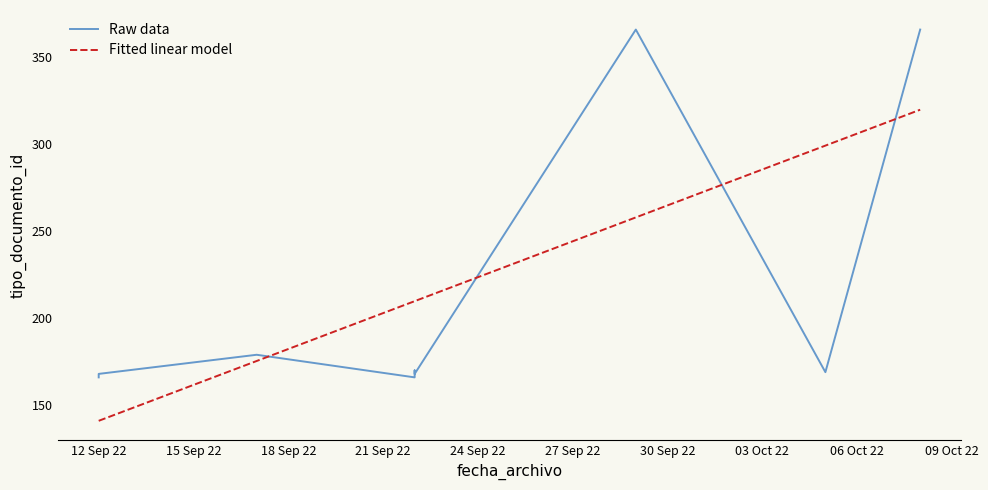

Is it true that Fitted linear model equals 209.8 at 21 Sep 22?

True